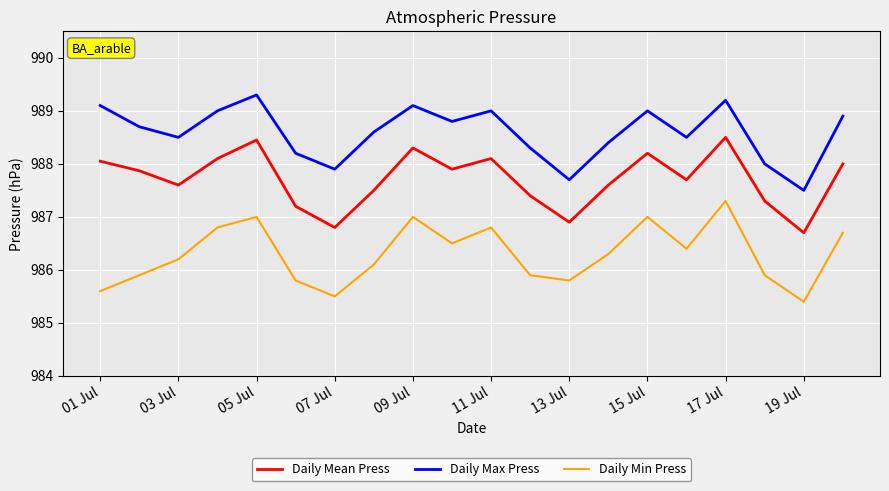

What is the difference between the maximum and minimum values in the Daily Max Press series?

1.8